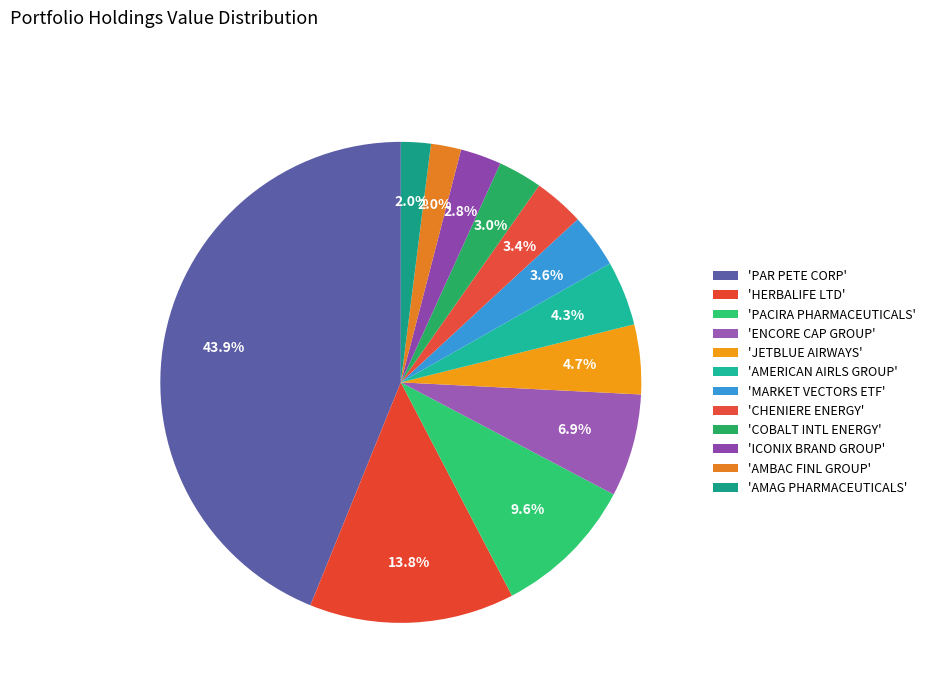

Count the number of slices in the pie.

12